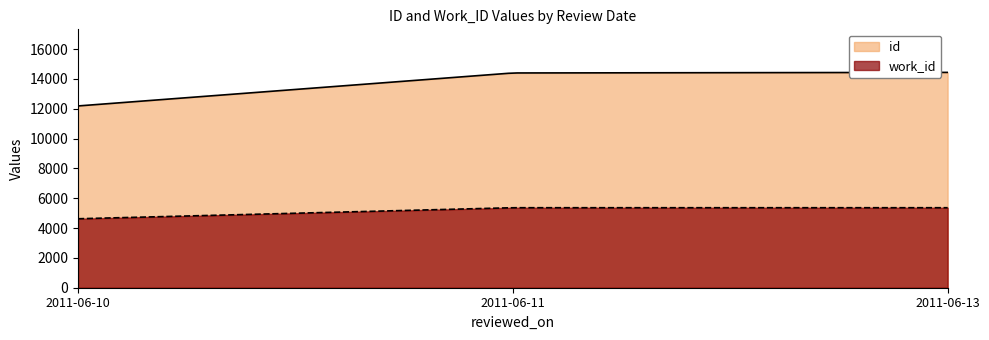

What is the smallest value displayed?

4626.0